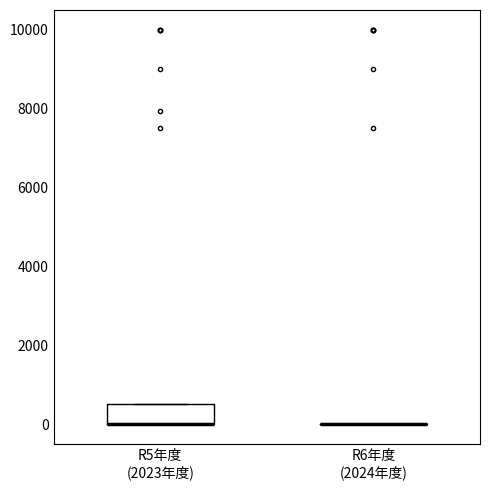

Reading left to right, read every box against the y-axis: the position of its median line, the range the box covers, and the ends of its whiskers. The values are not printed on the chart, so give them approximately, as read against the axis.

R5年度 (2023年度): median 0 (drawn on the box's lower edge), box 0 to 600, whiskers 0 to 600
R6年度 (2024年度): box collapsed to a line at 0, whiskers 0 to 0